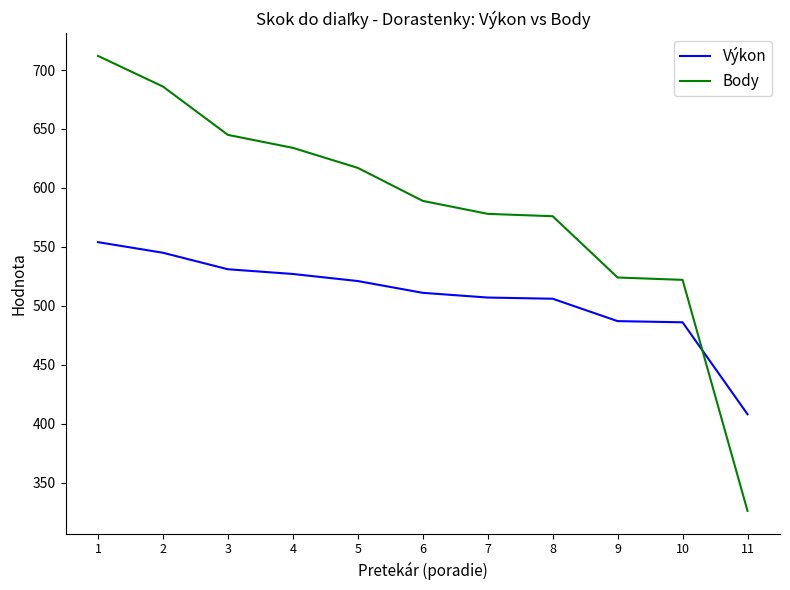

At how many categories does at least one series exceed 436?

10